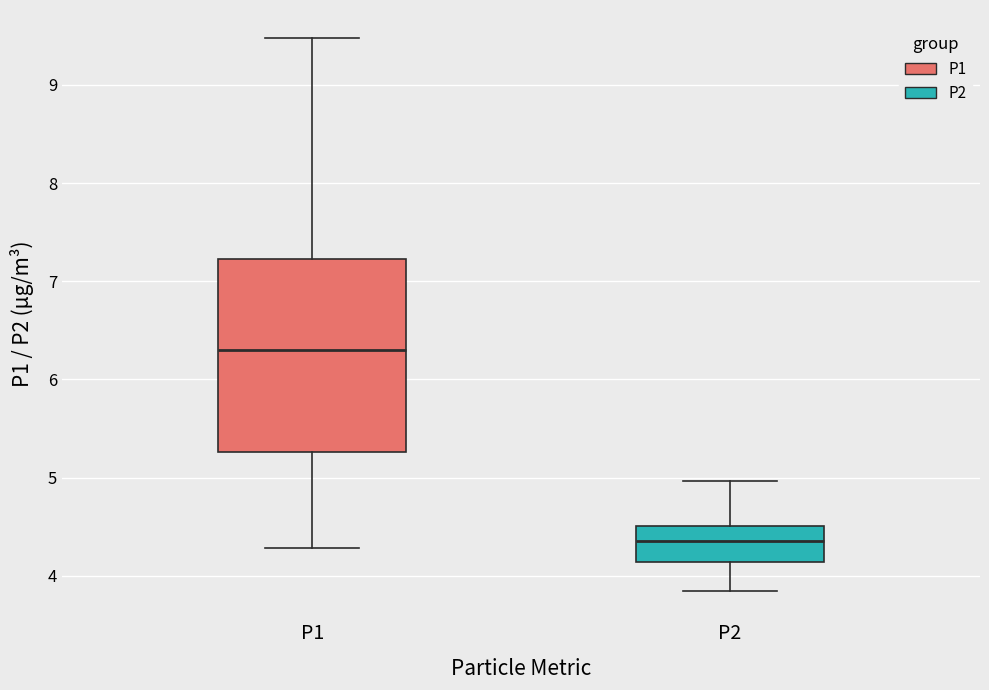

Reading left to right, transcribe this box plot: for each box, give where its median line is, the range the box spans, and where its two whiskers end, as read against the y-axis. The values are not printed on the chart, so give them approximately, as read against the axis.

P1: median 6.3, box 5.3 to 7.2, whiskers 4.3 to 9.5
P2: median 4.4, box 4.1 to 4.5, whiskers 3.9 to 5.0